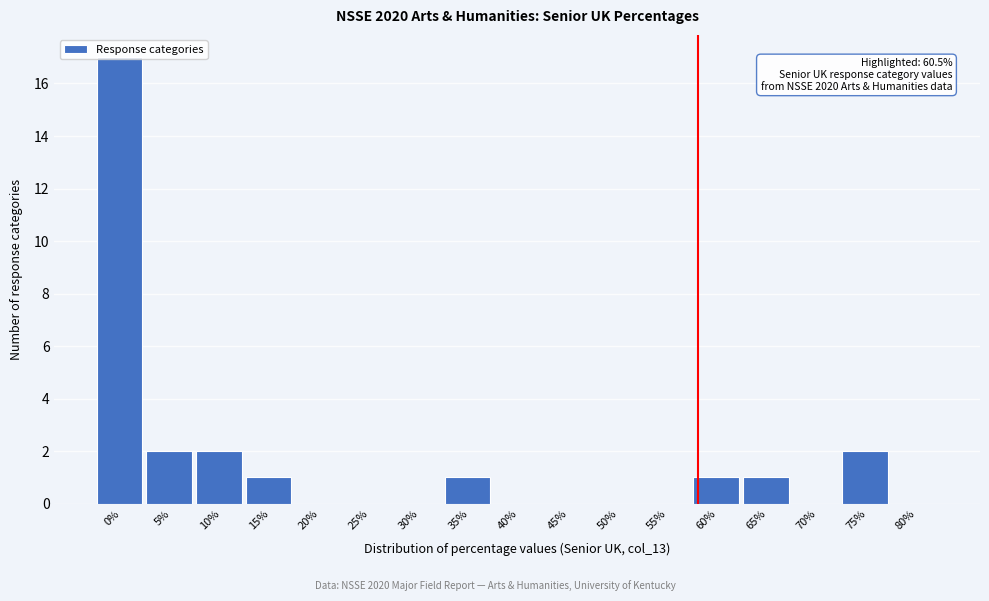

What is the sum of all values?

27